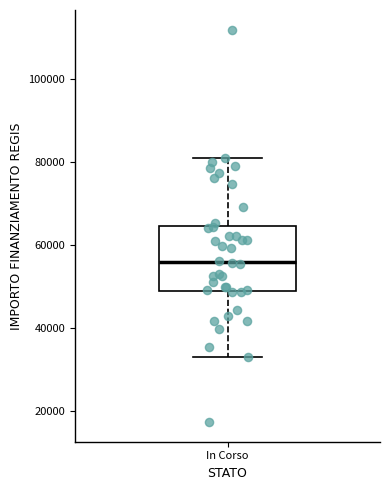

Transcribe this box plot: give where the median line is, the range the box spans, and where the two whiskers end, as read against the y-axis. The values are not printed on the chart, so give them approximately, as read against the axis.

median 56000, box 50000 to 64000, whiskers 32000 to 80000